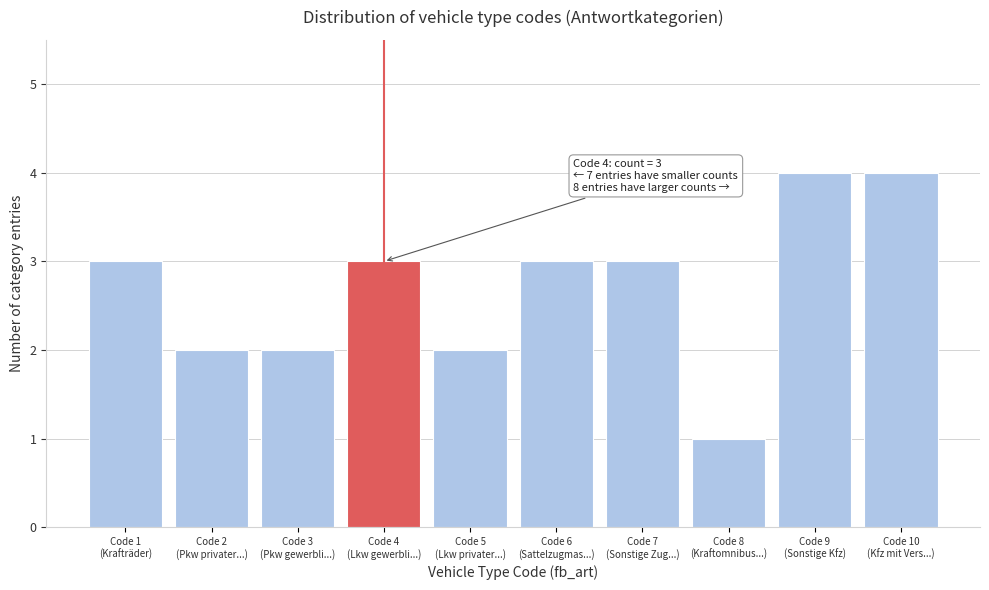

Reading left to right, extract all data points from this chart.

3	2	2	3	2	3	3	1	4	4